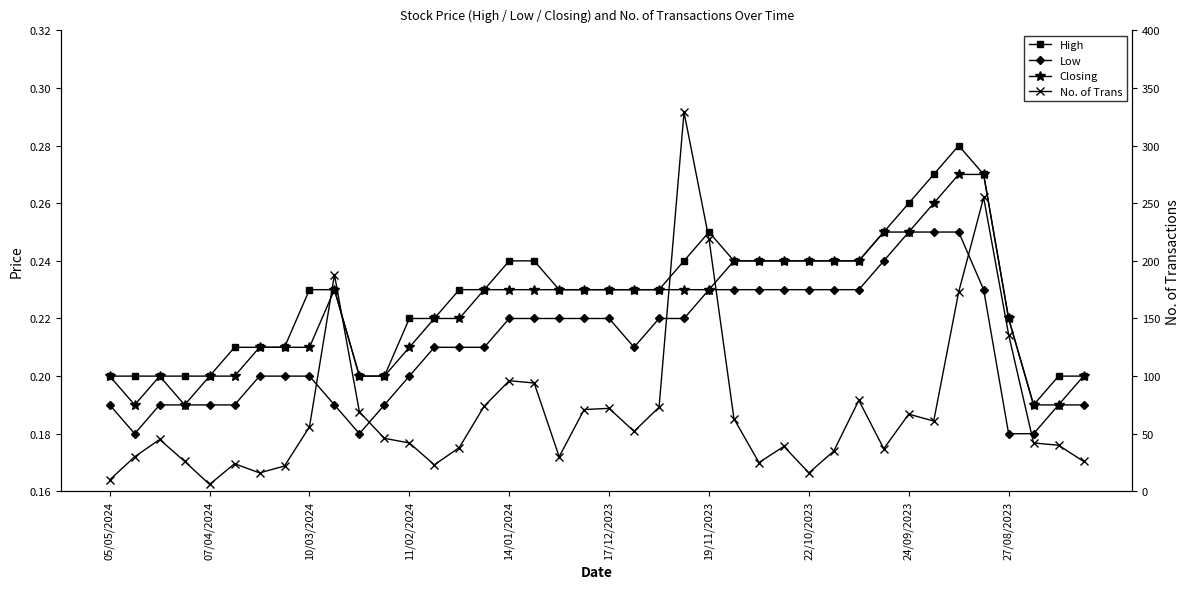

What are all the series names shown in the legend?

High, Low, Closing, No. of Trans